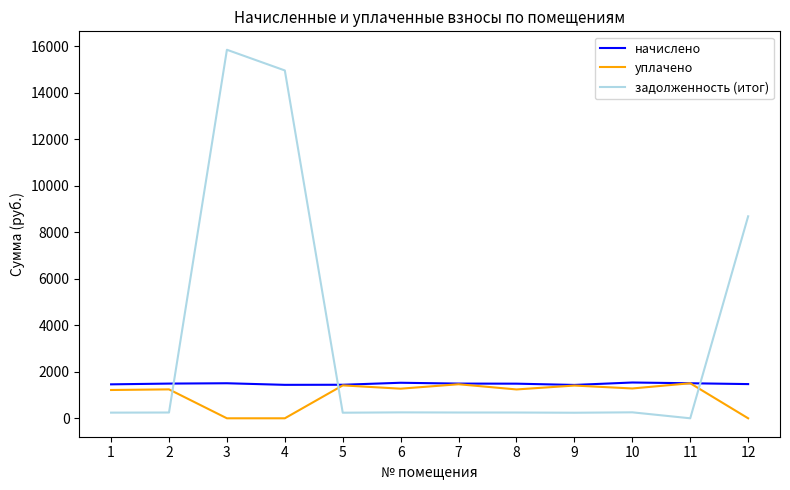

Where do уплачено and задолженность (итог) first cross each other?

2 and 3